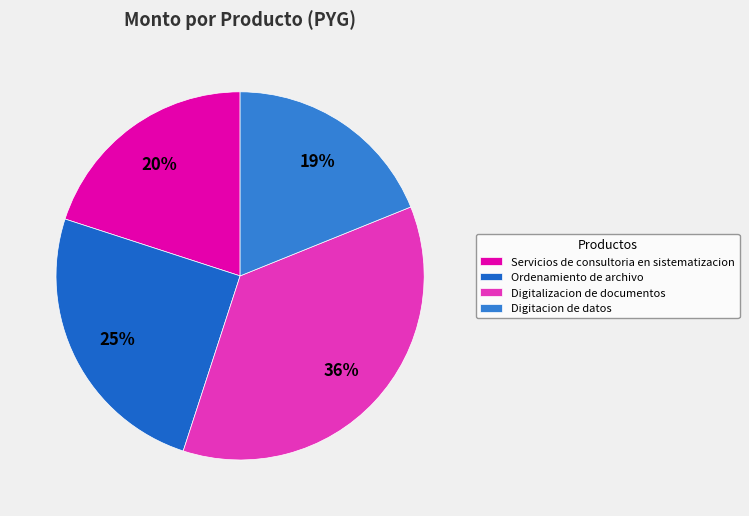

Which category has the smallest portion of the pie?

Digitacion de datos